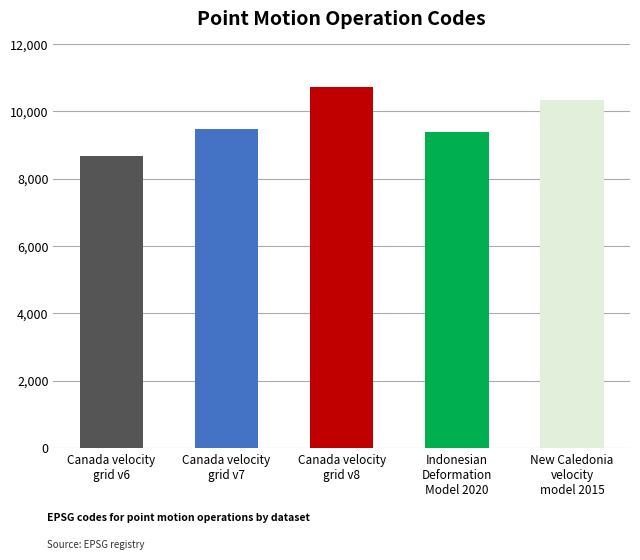

The chart shows a value of 10323 at New Caledonia
velocity
model 2015. True or false?

True